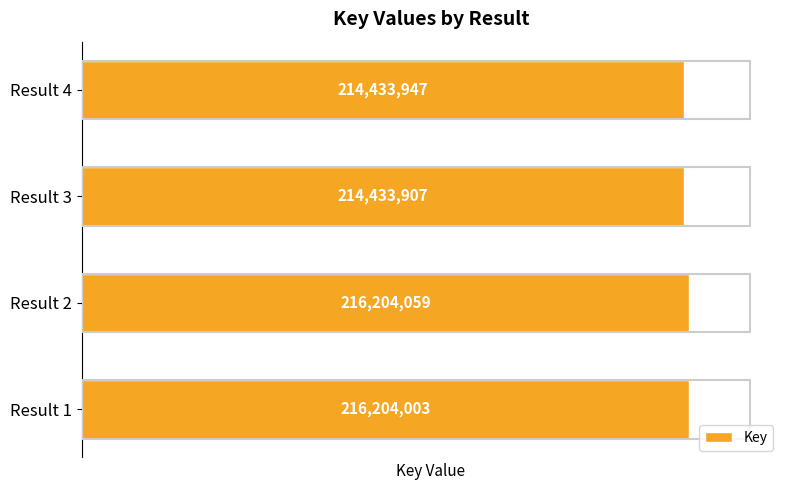

The value at Result 1 is 79118330. True or false?

False